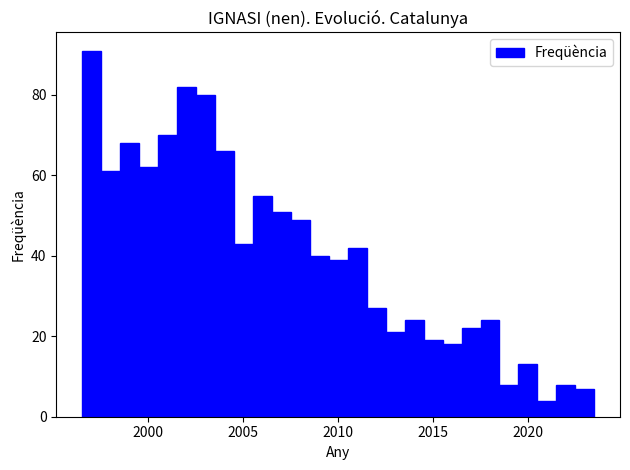

Read against the x-axis, roughly where is the centre of the tallest bar?

1997.0